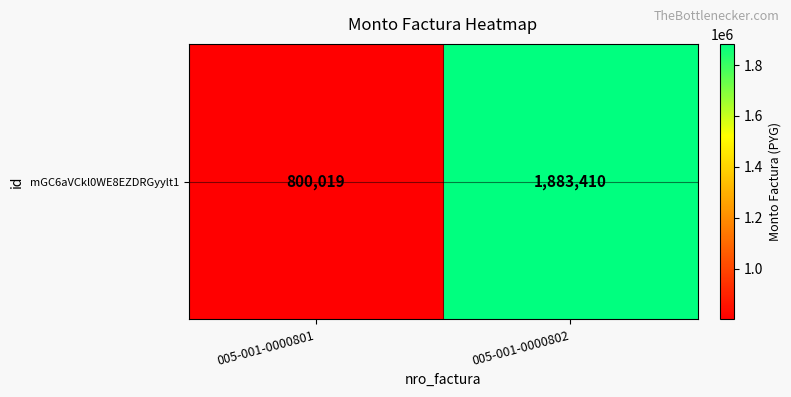

Where is the data nearest to the value 1341714?

005-001-0000801